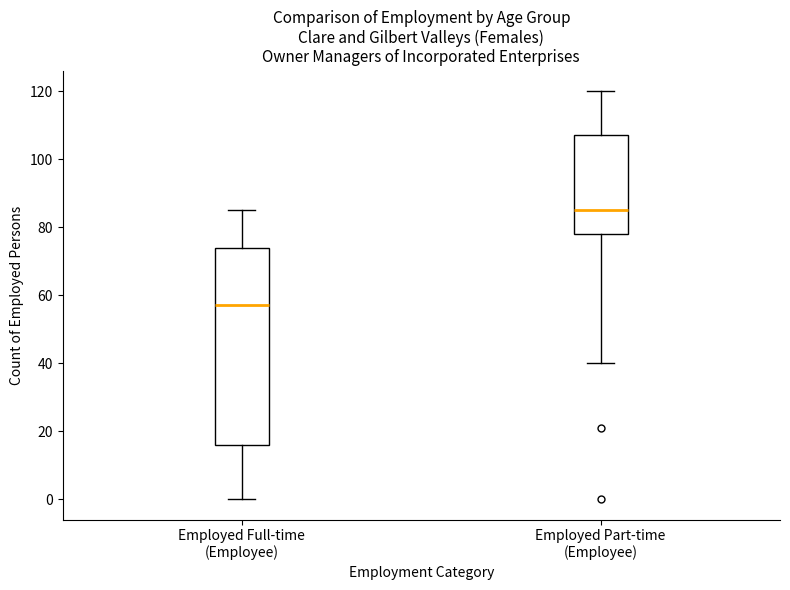

Reading left to right, transcribe this box plot: for each box, give where its median line is, the range the box spans, and where its two whiskers end, as read against the y-axis. The values are not printed on the chart, so give them approximately, as read against the axis.

Employed Full-time (Employee): median 58, box 16 to 74, whiskers 0 to 86
Employed Part-time (Employee): median 86, box 78 to 108, whiskers 40 to 120